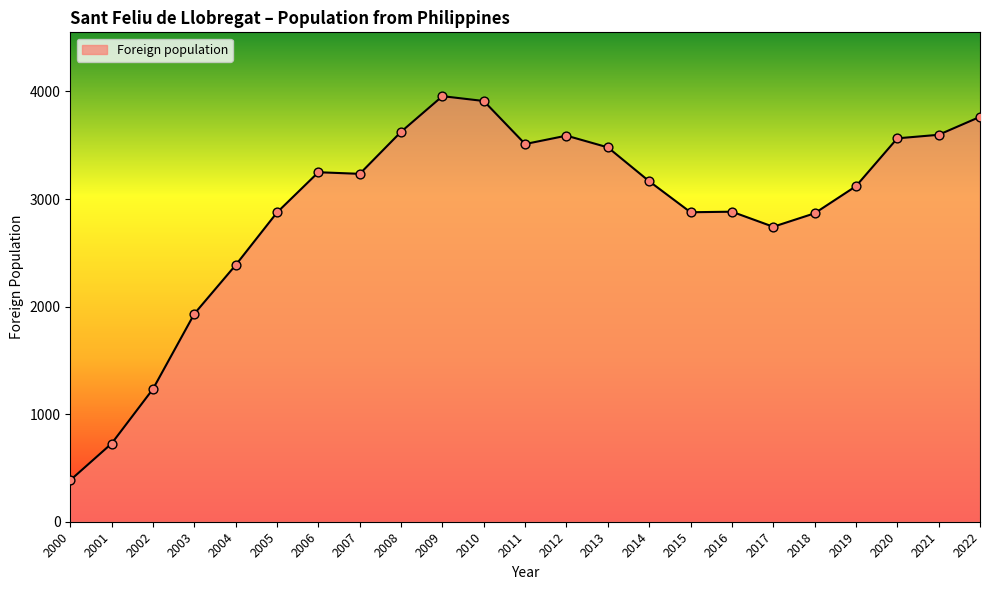

Which has a higher value, 2015 or 2001?

2015